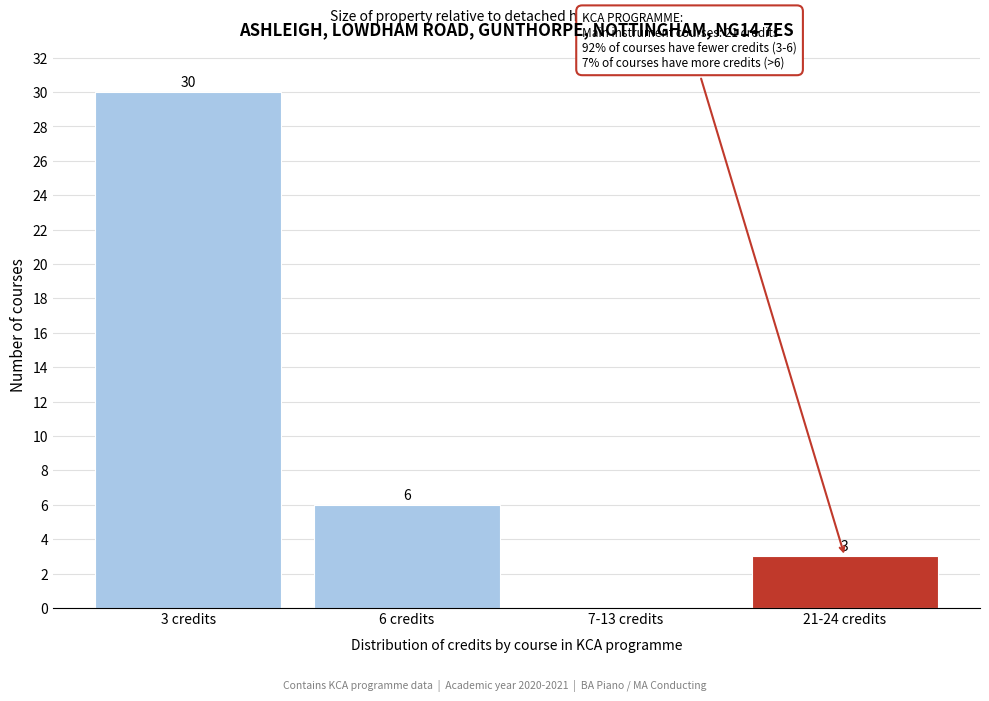

Reading left to right, list all the values displayed in this chart.

3 credits=30	6 credits=6	7-13 credits=0	21-24 credits=3